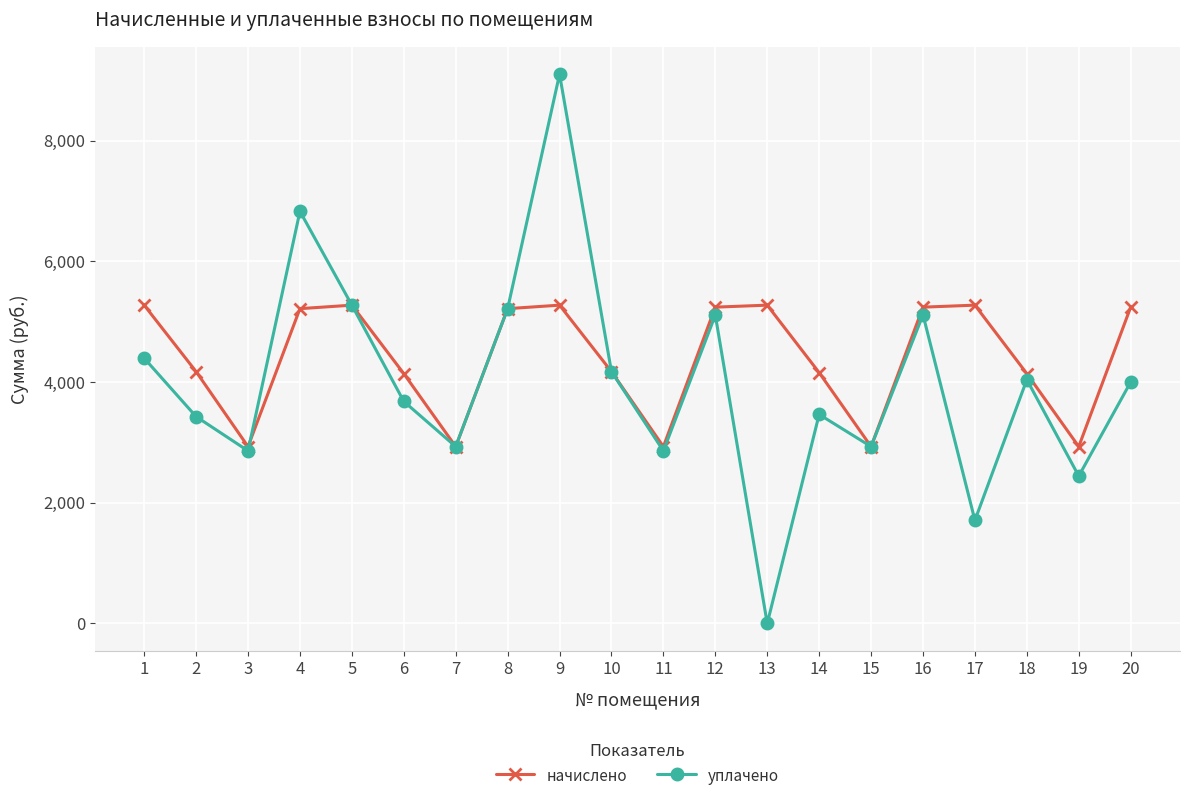

True or false: начислено has more than 1 interior local peaks.

True